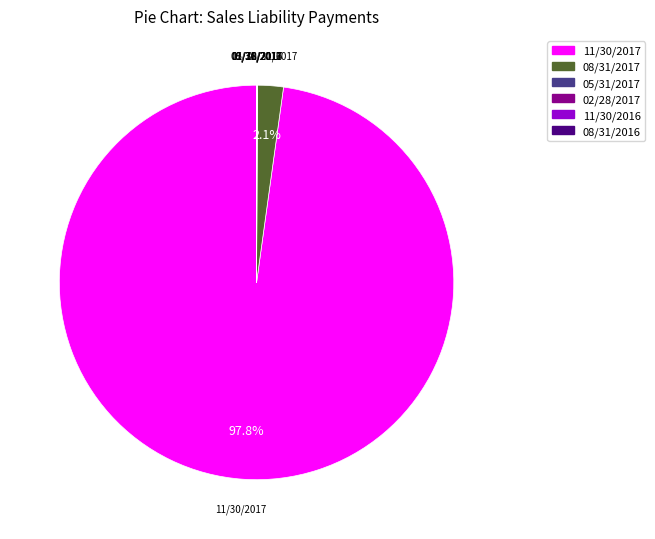

Is there a majority slice in this chart?

Yes